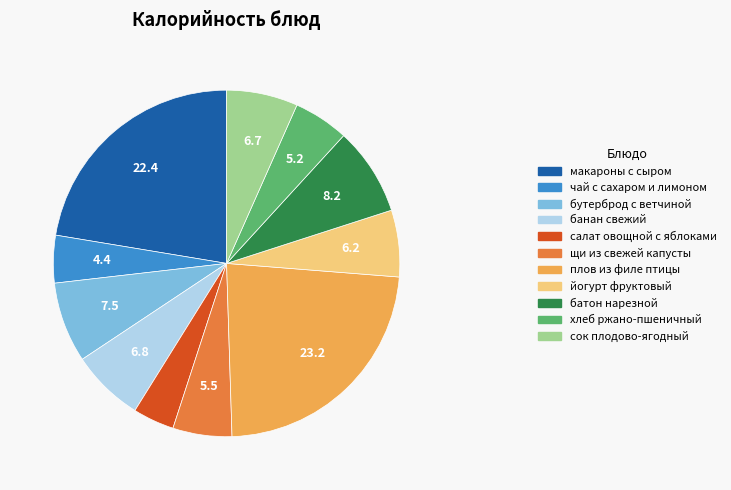

True or false: сок плодово-ягодный accounts for 14% of the total.

False